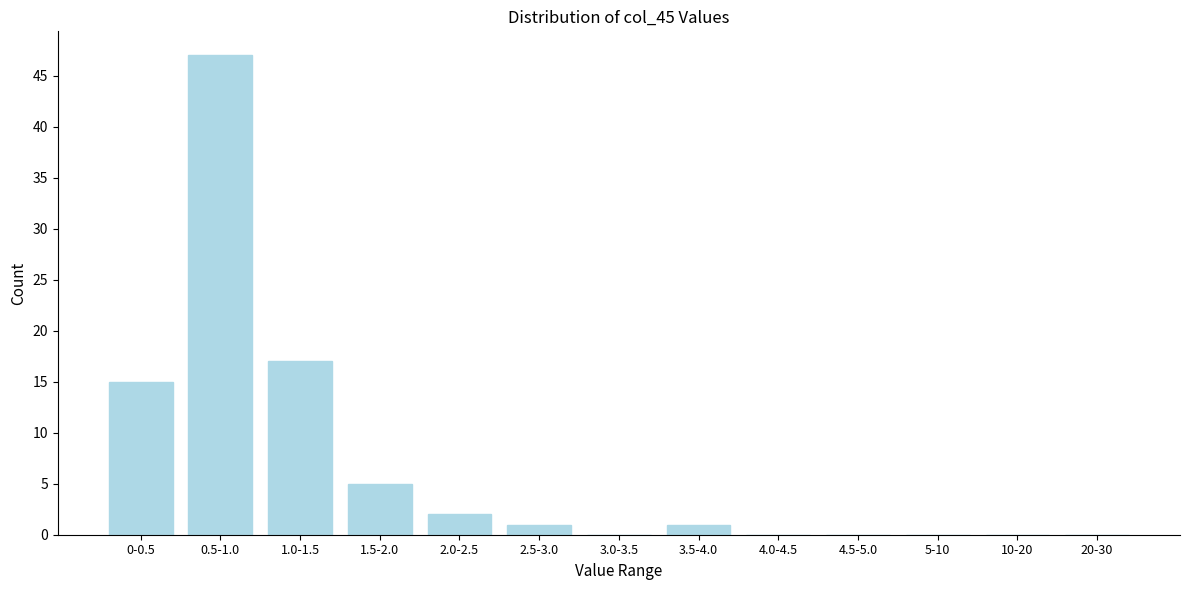

Where is the data nearest to the value 23?

1.0-1.5